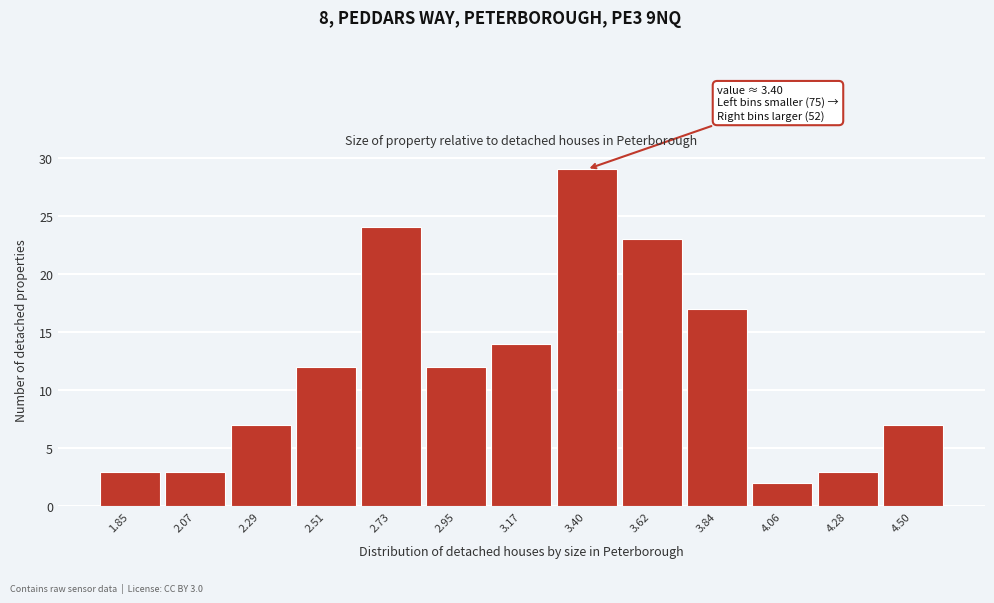

Reading left to right, extract all data points from this chart.

3	3	7	12	24	12	14	29	23	17	2	3	7